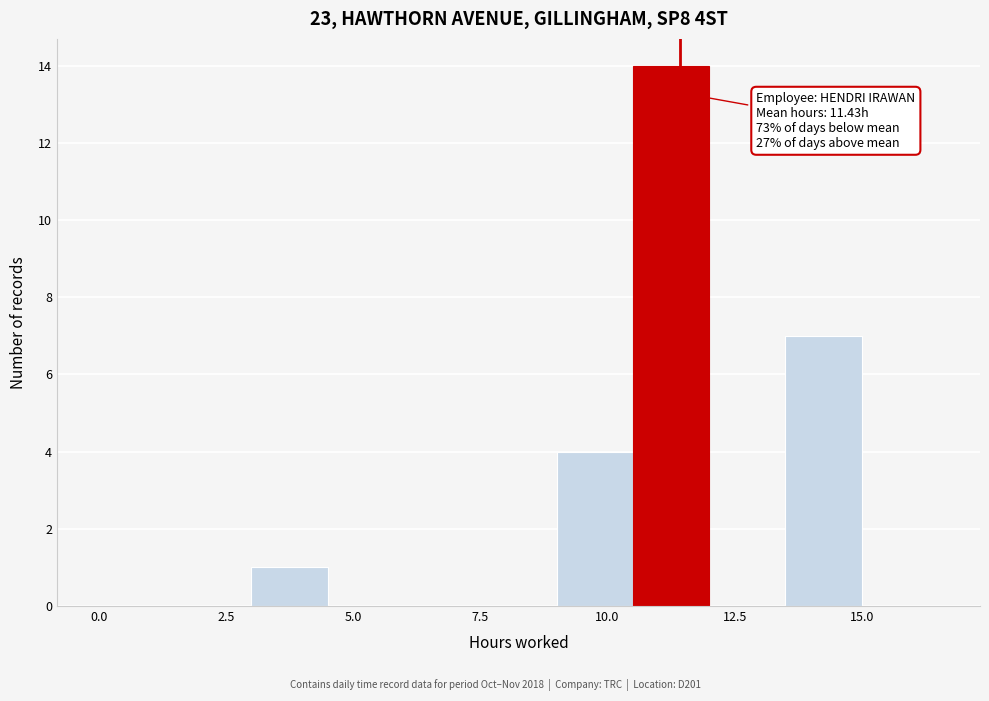

Read against the x-axis, roughly where is the centre of the tallest bar?

11.5